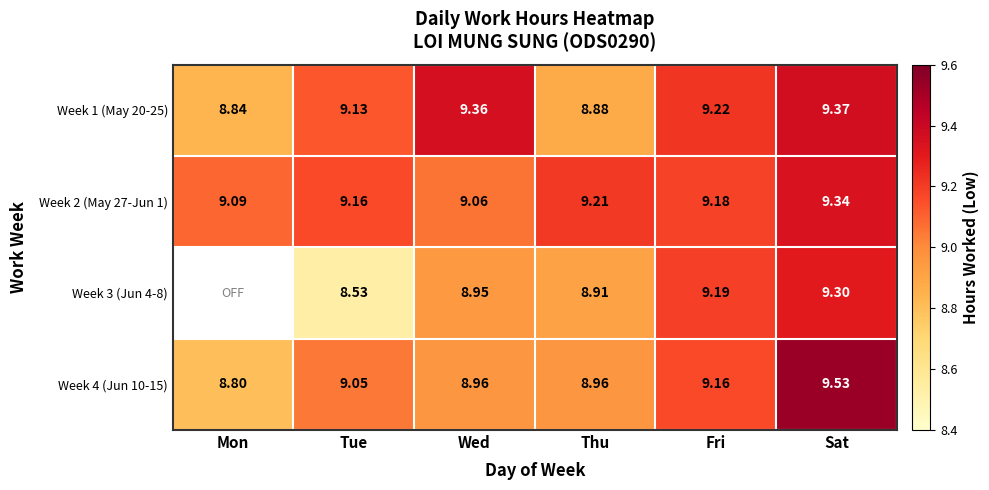

Between Tue and Wed, which is larger?

Wed